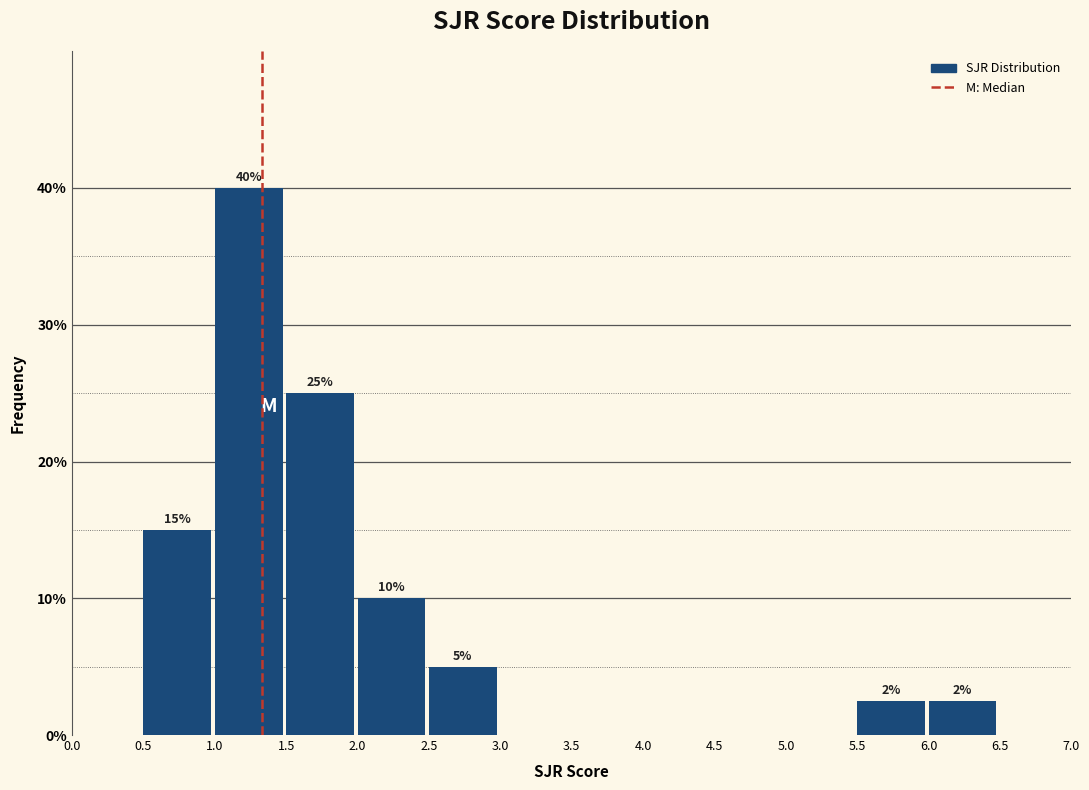

Over which range of the x-axis is the bar tallest?

1.0 to 1.5